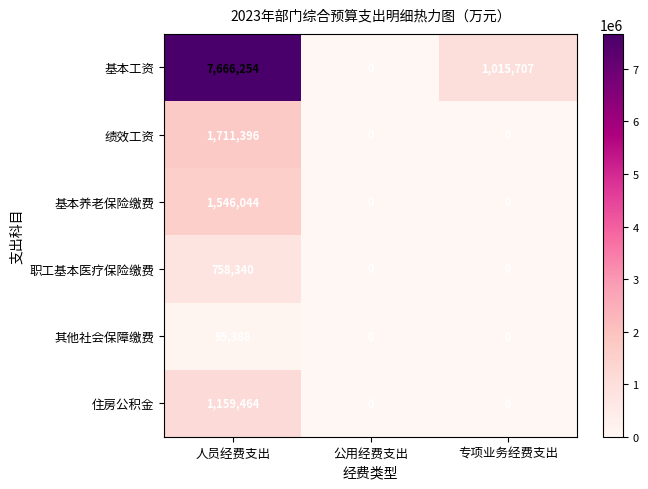

At which category is the sum across all series the highest?

人员经费支出